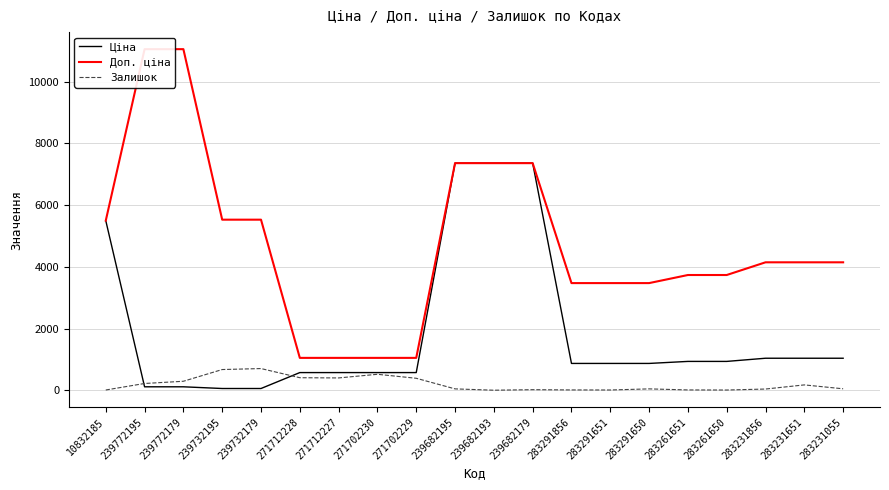

Reading right to left, what are all the values shown in this chart?

Ціна: 283231055=1036.5	283231651=1036.5	283231856=1036.5	283261650=933.5	283261651=933.5	283291650=868.0	283291651=868.0	283291856=868.0	239682179=7360.2	239682193=7360.2	239682195=7360.2	271702229=571.6	271702230=571.6	271712227=571.6	271712228=571.6	239732179=55.3	239732195=55.3	239772179=110.5	239772195=110.5	10832185=5497.3
Доп. ціна: 283231055=4145.9	283231651=4145.9	283231856=4145.9	283261650=3734.2	283261651=3734.2	283291650=3472.1	283291651=3472.1	283291856=3472.1	239682179=7360.2	239682193=7360.2	239682195=7360.2	271702229=1048.0	271702230=1048.0	271712227=1048.0	271712228=1048.0	239732179=5528.0	239732195=5528.0	239772179=11055.0	239772195=11055.0	10832185=5497.3
Залишок: 283231055=46.0	283231651=172.0	283231856=38.0	283261650=6.0	283261651=9.0	283291650=43.0	283291651=7.0	283291856=9.0	239682179=17.0	239682193=0.0	239682195=43.0	271702229=387.0	271702230=516.0	271712227=398.0	271712228=405.0	239732179=702.0	239732195=670.0	239772179=290.0	239772195=218.0	10832185=7.0